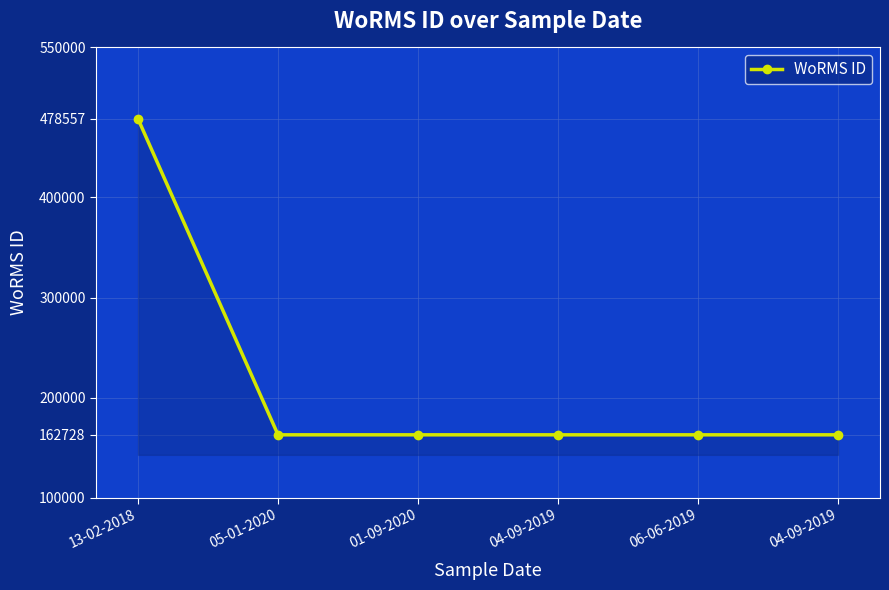

Approximately how many times larger is the value at 04-09-2019 compared to 05-01-2020?

1.0